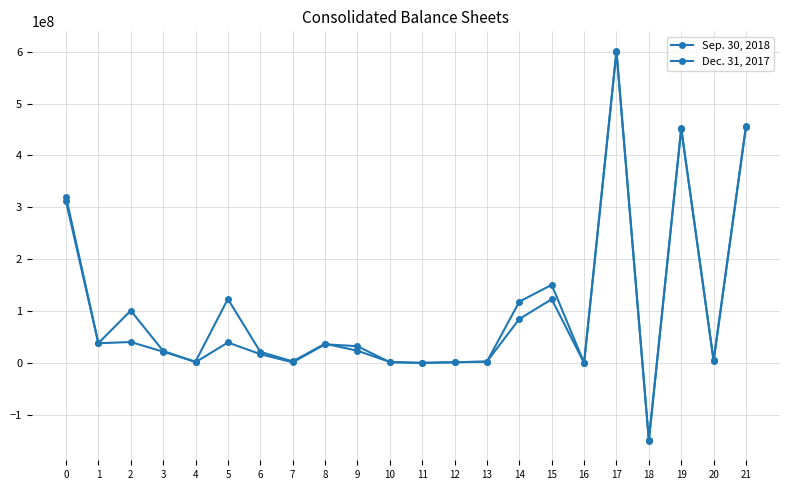

Which label corresponds to the largest value in the chart?

17